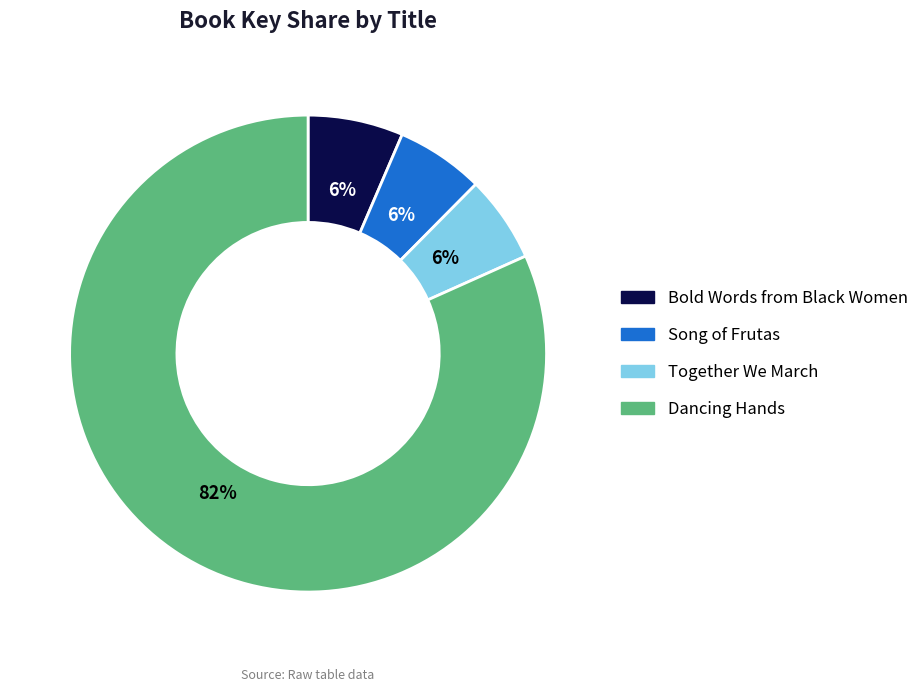

Is it true that Together We March is 1% of the pie?

False